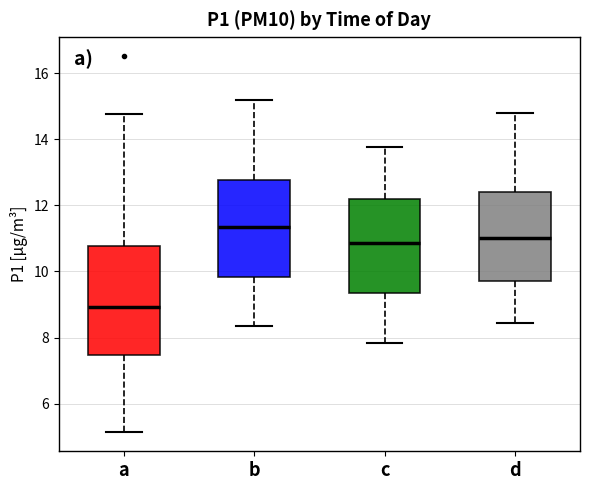

Where does the upper whisker of the box for c end on the y-axis? The values are not printed on the chart, so give them approximately, as read against the axis.

13.8